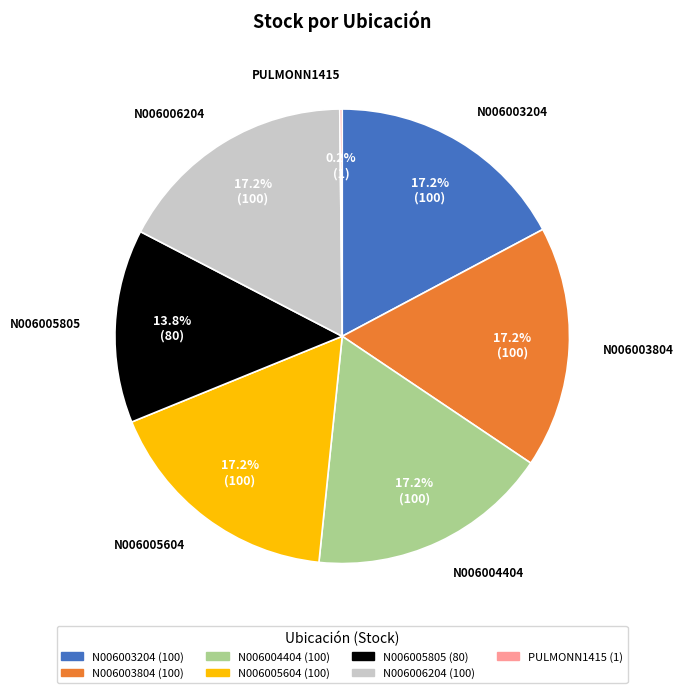

To the nearest percent, what is the difference between the largest and smallest slice percentages?

17%